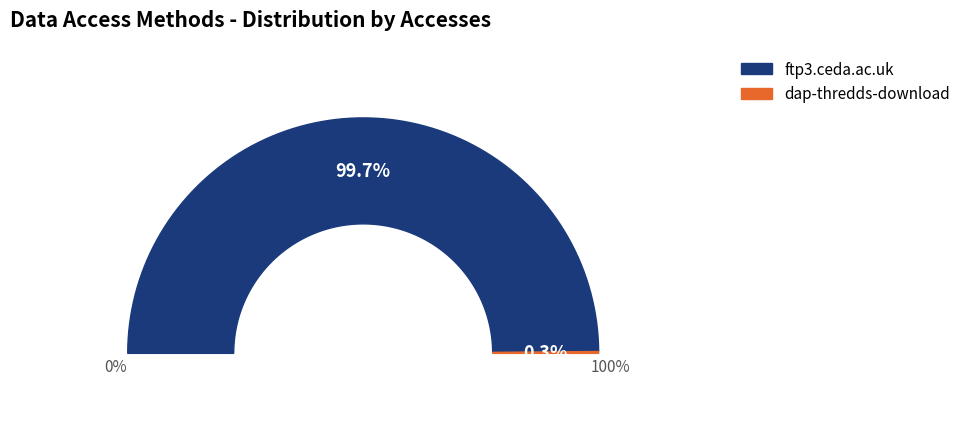

Does dap-thredds-download account for over 50% of the chart?

No